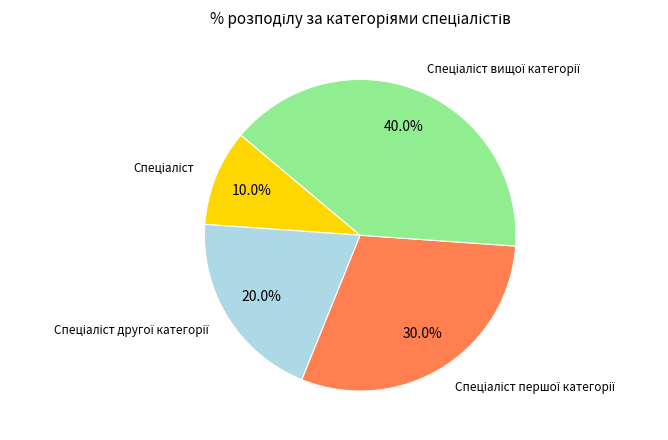

Is there any slice that represents more than half of the pie?

No